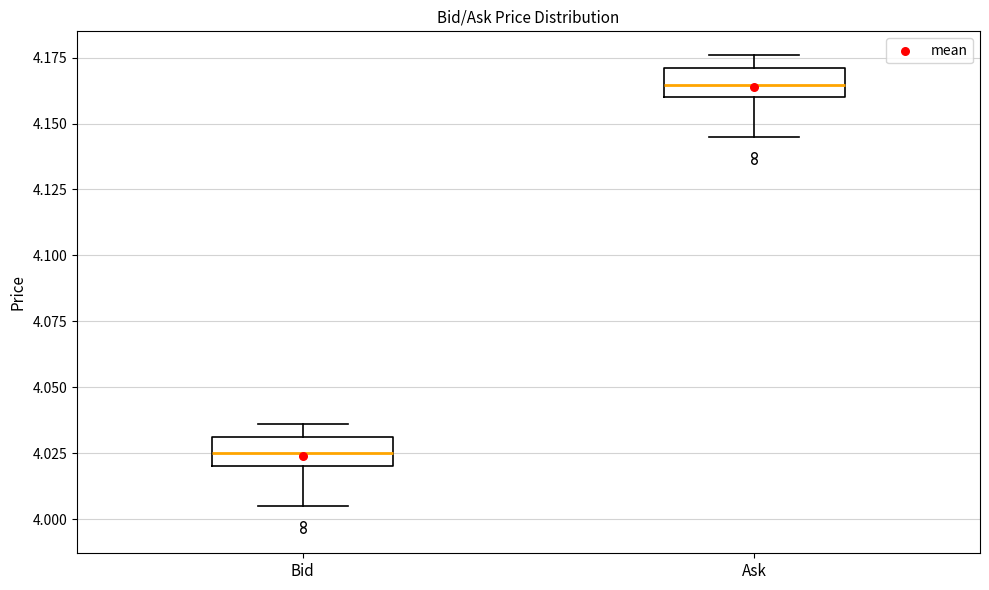

Reading left to right, transcribe this box plot: for each box, give where its median line is, the range the box spans, and where its two whiskers end, as read against the y-axis. The values are not printed on the chart, so give them approximately, as read against the axis.

Bid: median 4.025, box 4.020 to 4.030, whiskers 4.005 to 4.035
Ask: median 4.165, box 4.160 to 4.170, whiskers 4.145 to 4.175